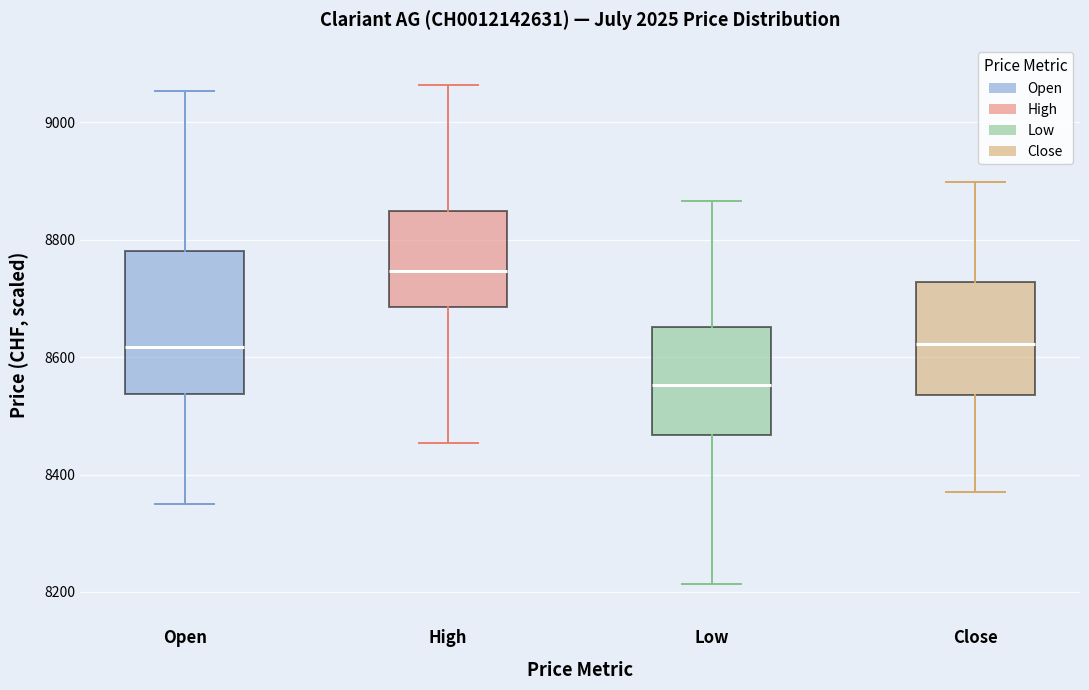

Reading left to right, read every box against the y-axis: the position of its median line, the range the box covers, and the ends of its whiskers. The values are not printed on the chart, so give them approximately, as read against the axis.

Open: median 8620, box 8540 to 8780, whiskers 8340 to 9060
High: median 8740, box 8680 to 8840, whiskers 8460 to 9060
Low: median 8560, box 8460 to 8660, whiskers 8220 to 8860
Close: median 8620, box 8540 to 8720, whiskers 8380 to 8900